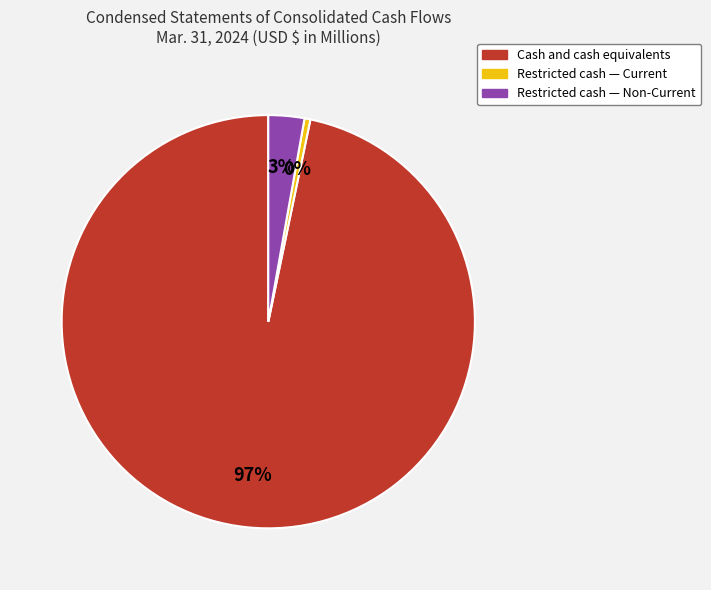

Which slice is the smallest?

Restricted cash — Current